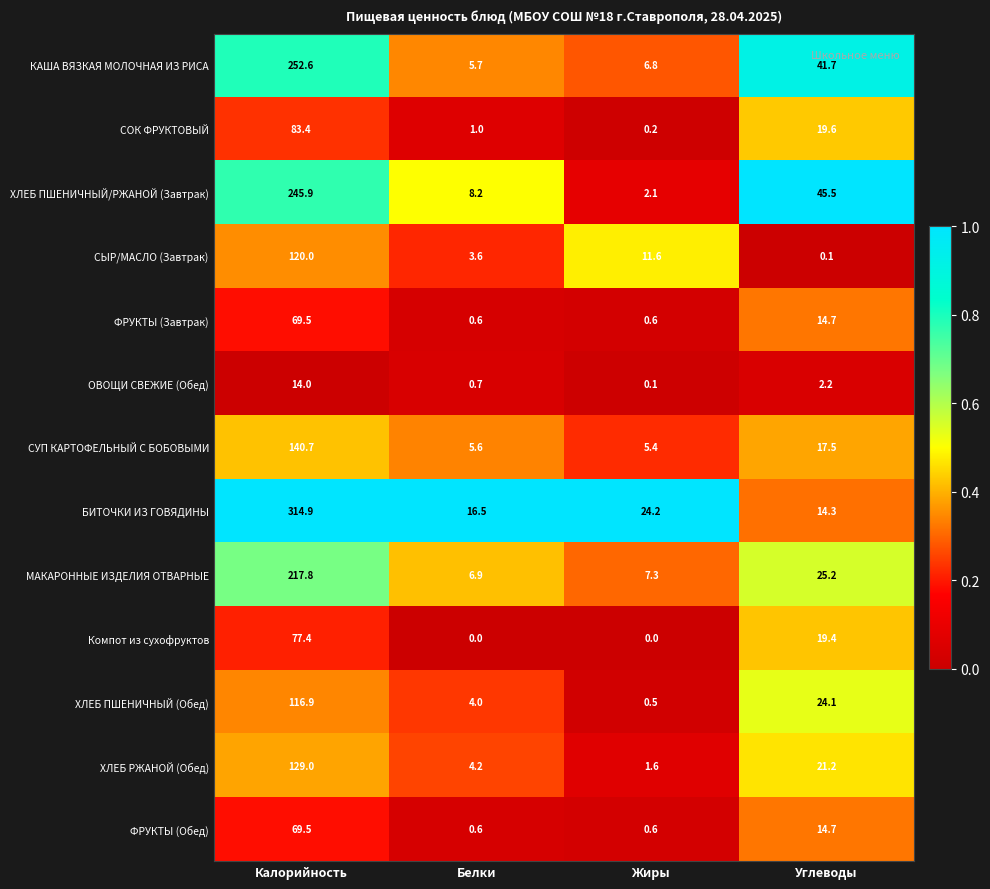

Count the number of categories in the chart.

4